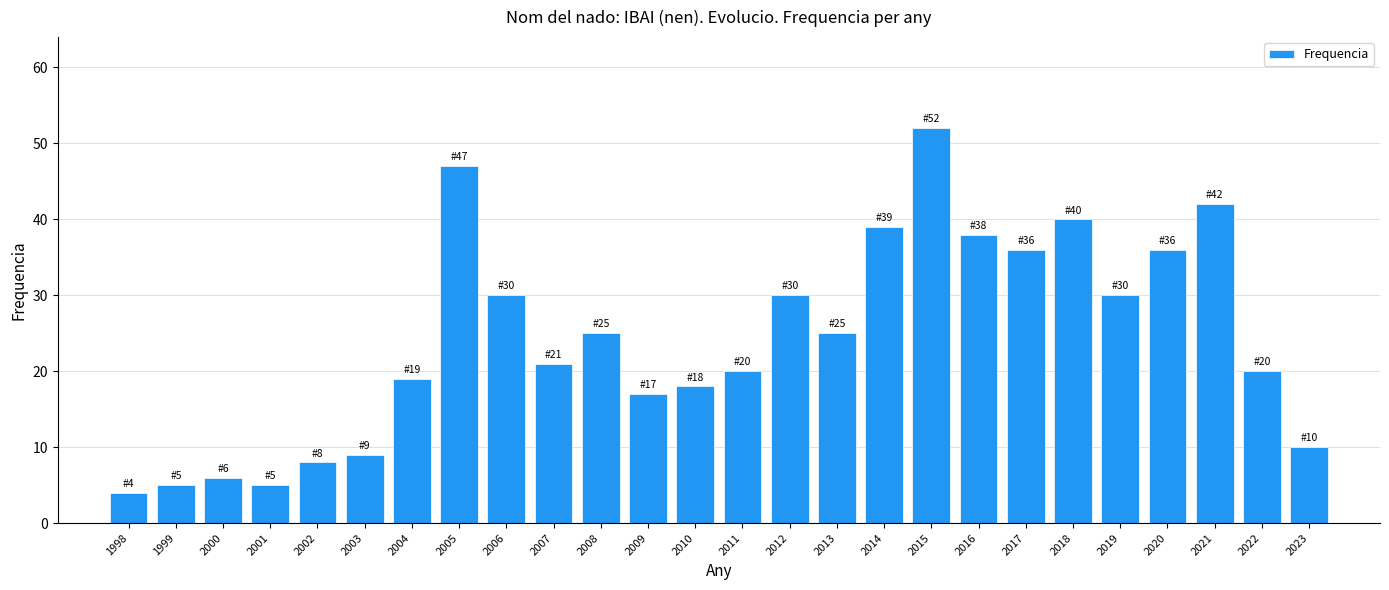

Reading right to left, what are all the values shown in this chart?

2023=10	2022=20	2021=42	2020=36	2019=30	2018=40	2017=36	2016=38	2015=52	2014=39	2013=25	2012=30	2011=20	2010=18	2009=17	2008=25	2007=21	2006=30	2005=47	2004=19	2003=9	2002=8	2001=5	2000=6	1999=5	1998=4